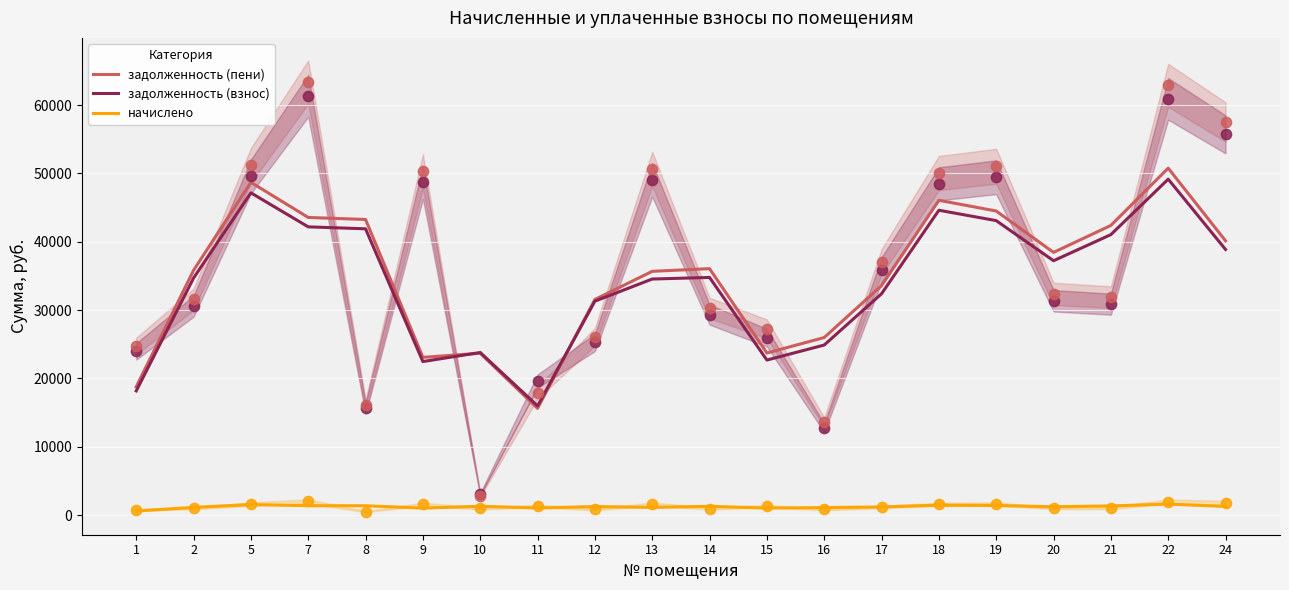

At which category is the sum across all series the highest?

22